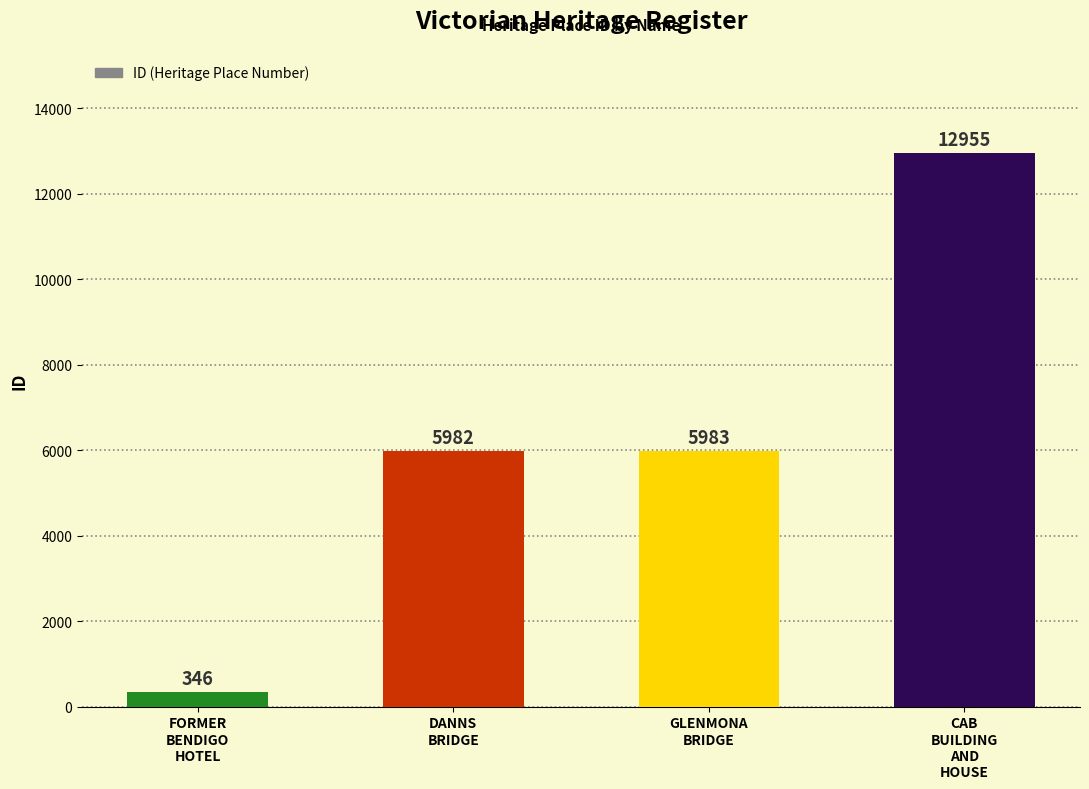

How many bars are there in total?

4